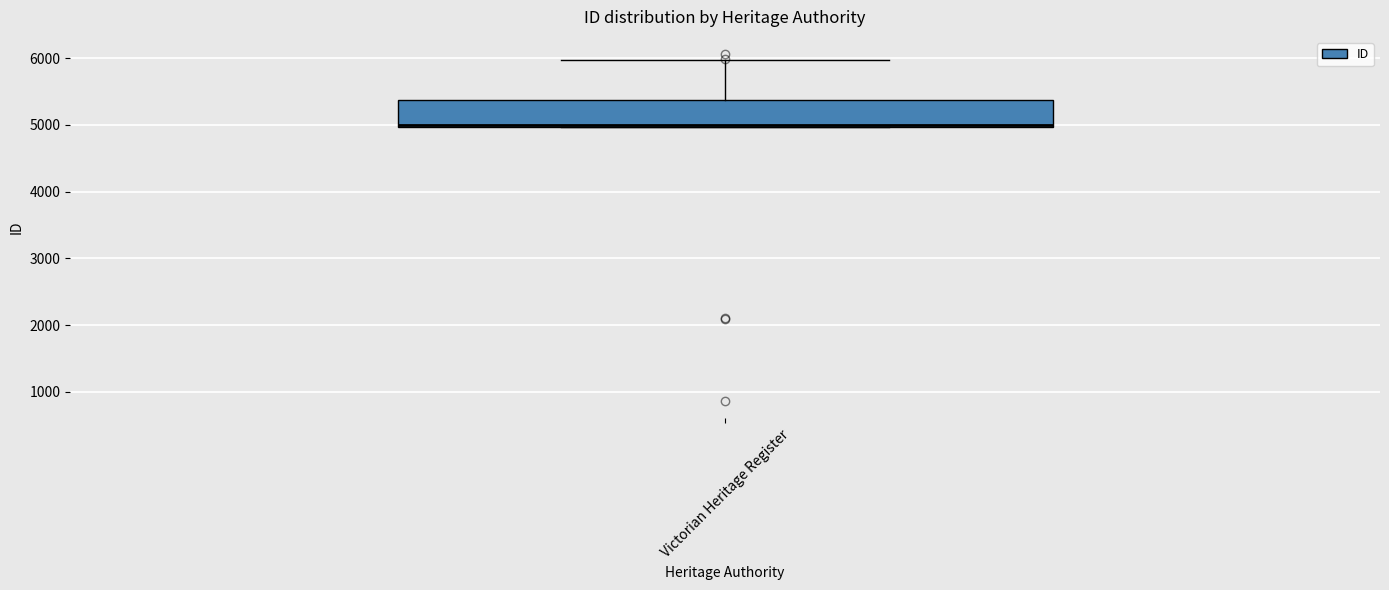

Transcribe this box plot: give where the median line is, the range the box spans, and where the two whiskers end, as read against the y-axis. The values are not printed on the chart, so give them approximately, as read against the axis.

median 5000, box 5000 to 5400, whiskers 5000 to 6000